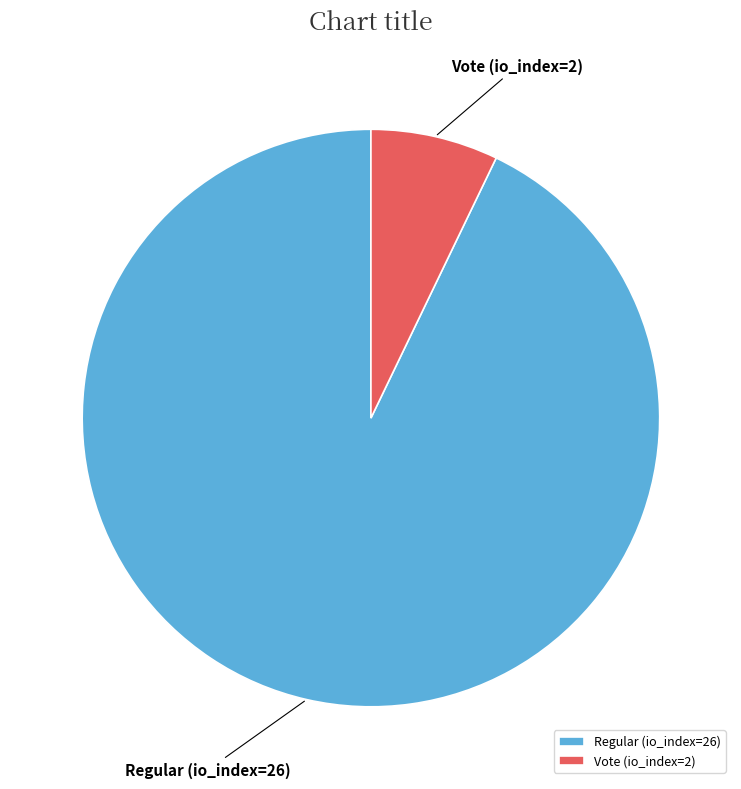

Is there any slice that represents more than half of the pie?

Yes